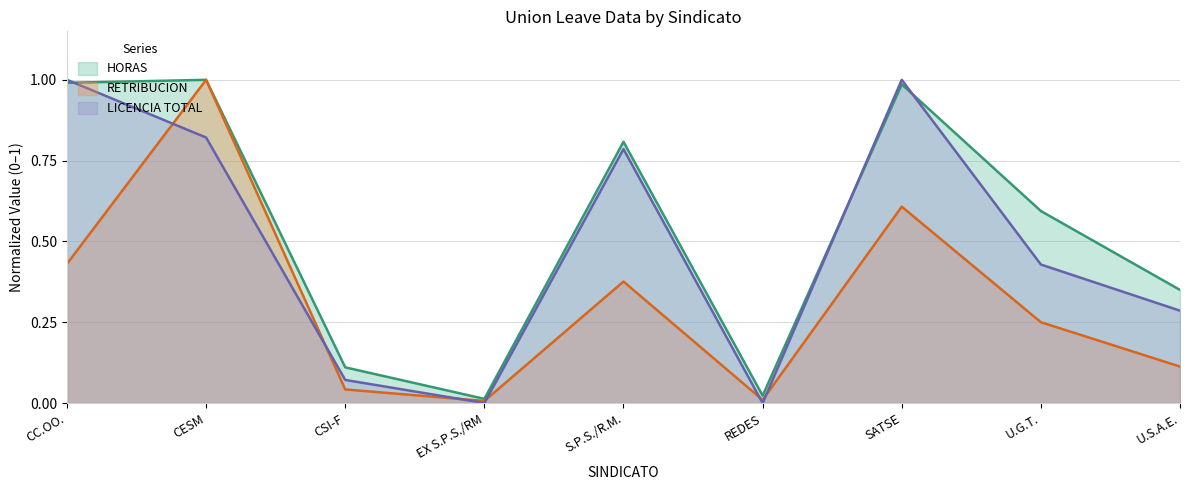

What is the difference between the maximum and minimum values in the RETRIBUCION series?

1.0